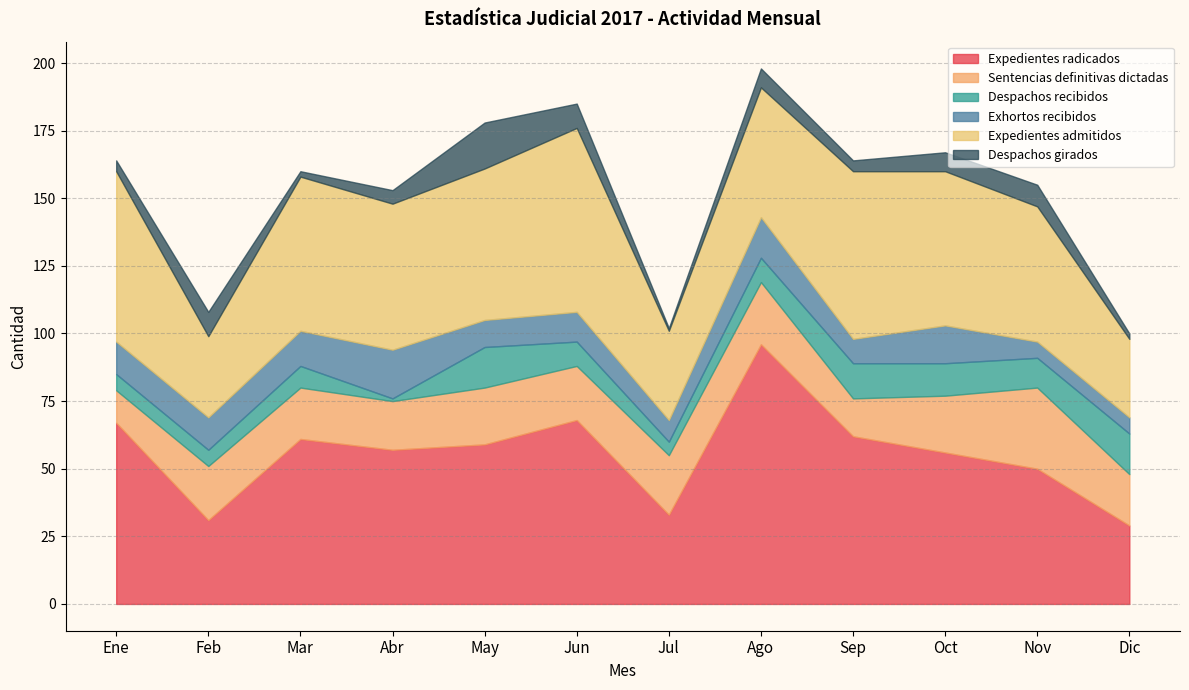

Which series has the widest spread of values?

Expedientes radicados